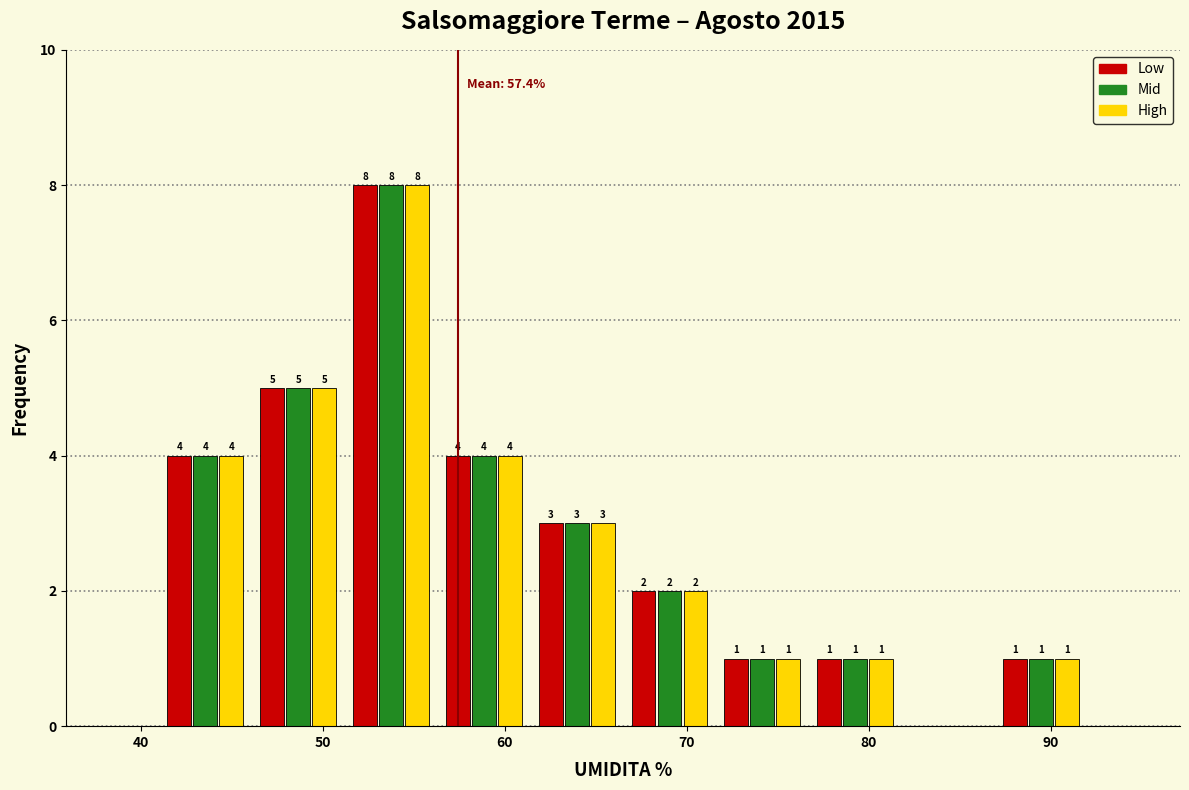

In the Low series, which range on the x-axis has the tallest bar?

51.2 to 56.3